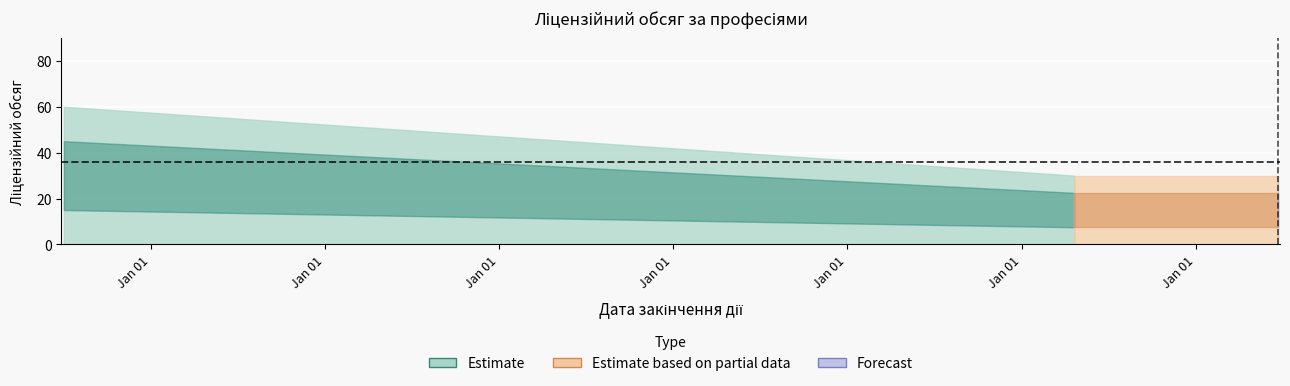

What is the value of the 4th point from the left?

30